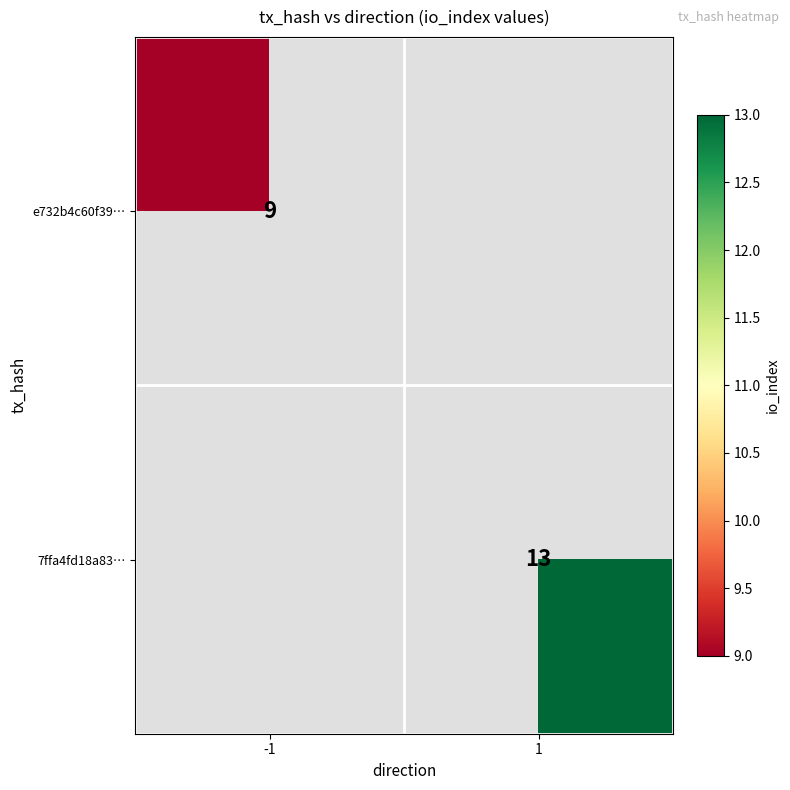

How many data points does each series have?

2